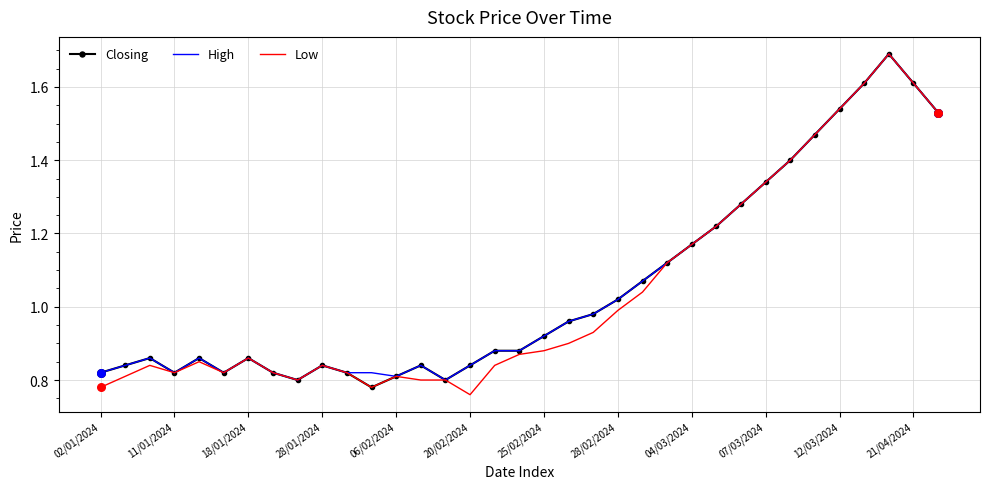

At how many categories does at least one series exceed 0?

35